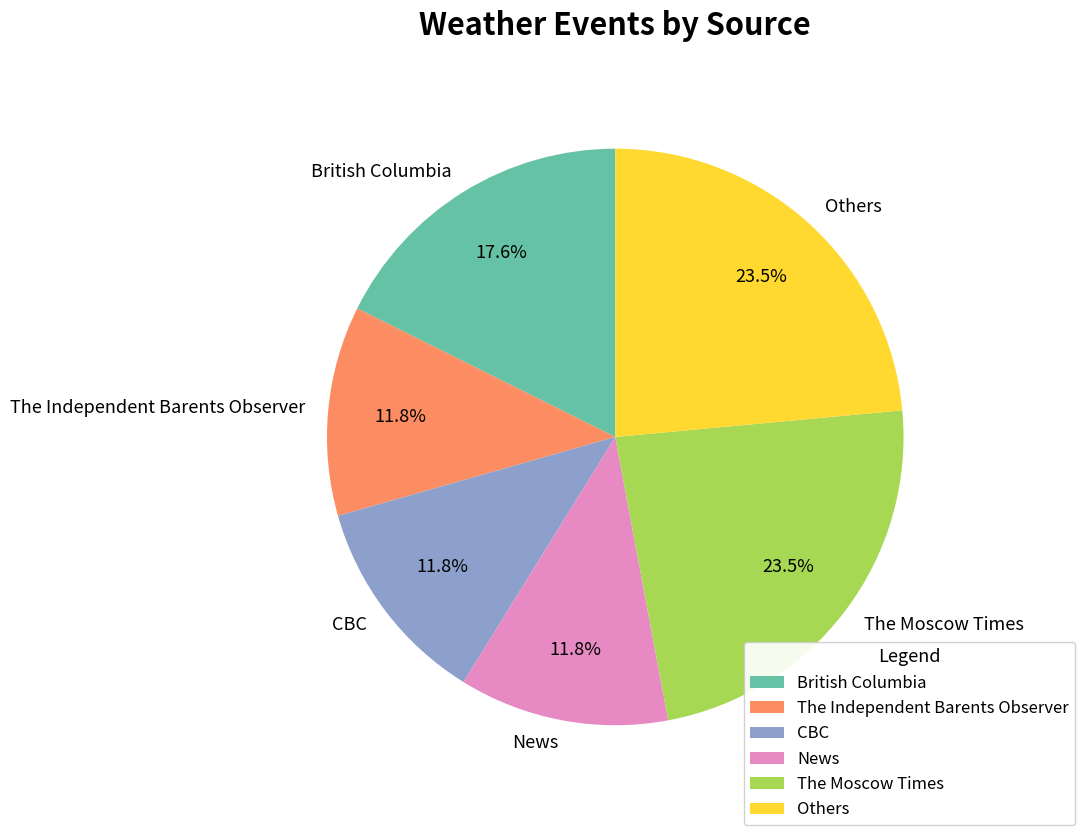

Is The Moscow Times the majority of the pie?

No